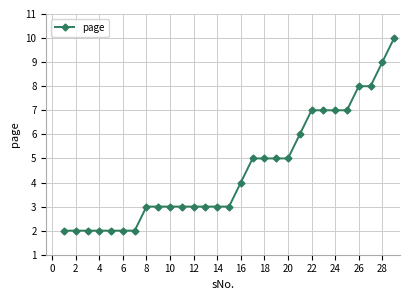

What is the difference between the second highest and minimum values?

7